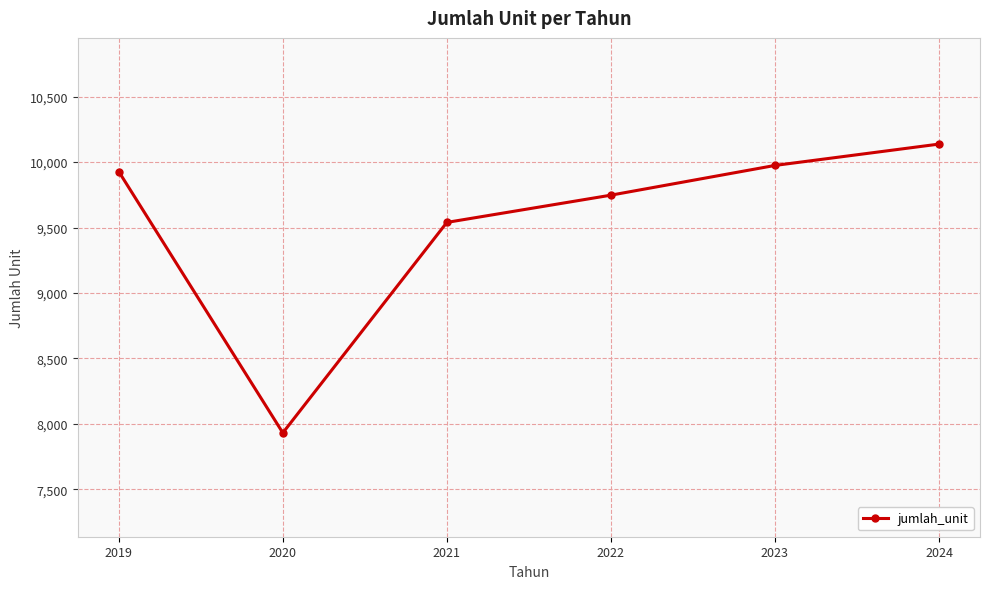

What is the difference between the maximum and minimum values?

2205